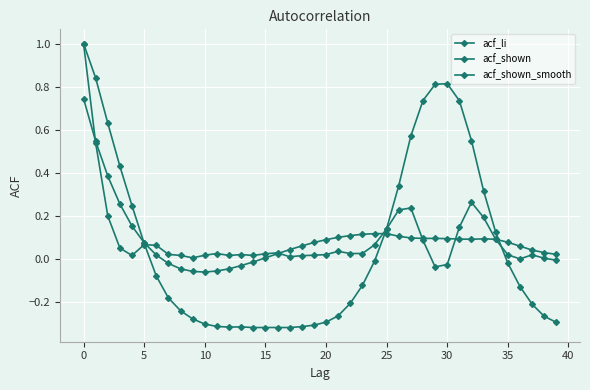

How many times do acf_shown_smooth and acf_shown cross each other?

7